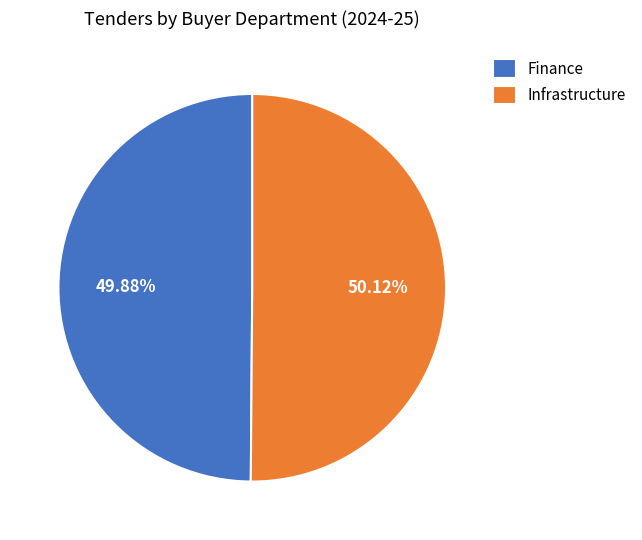

Count the number of slices in the pie.

2